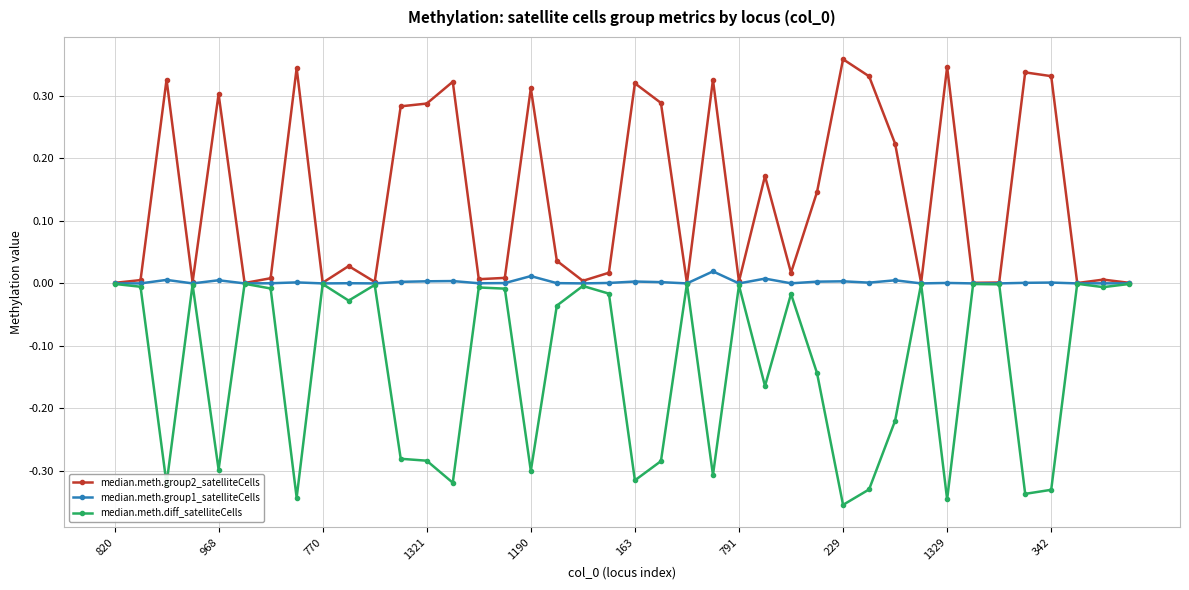

True or false: median.meth.diff_satelliteCells has more than 0 points higher than both neighbors.

True